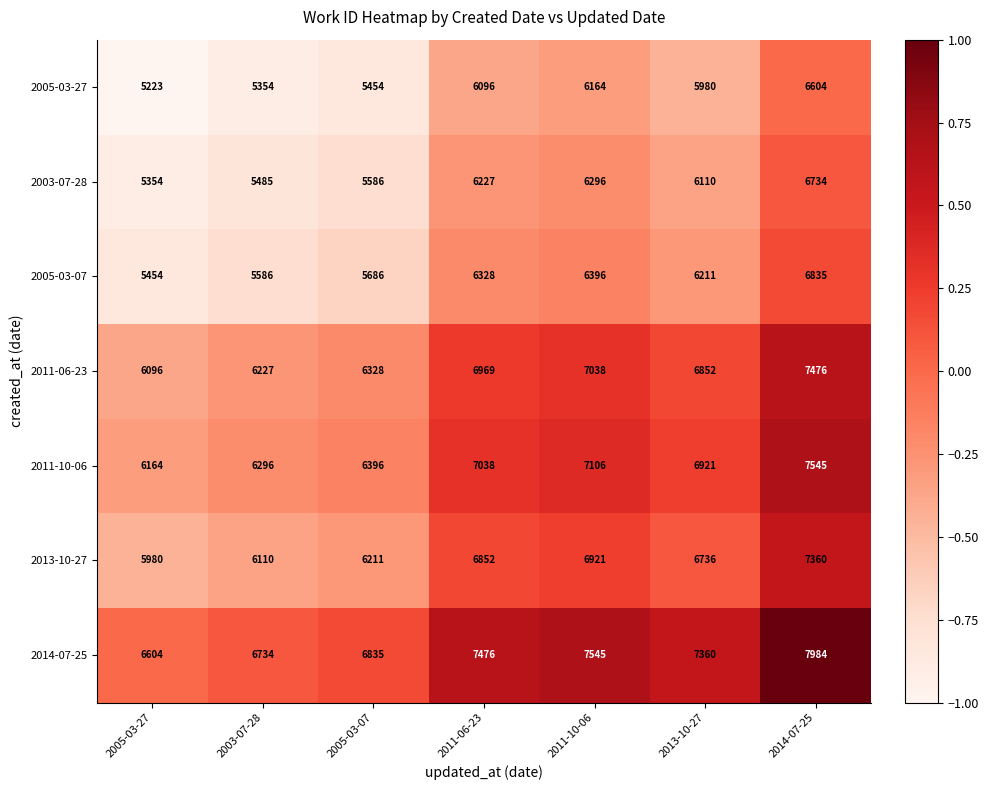

How many series are shown in this chart?

7